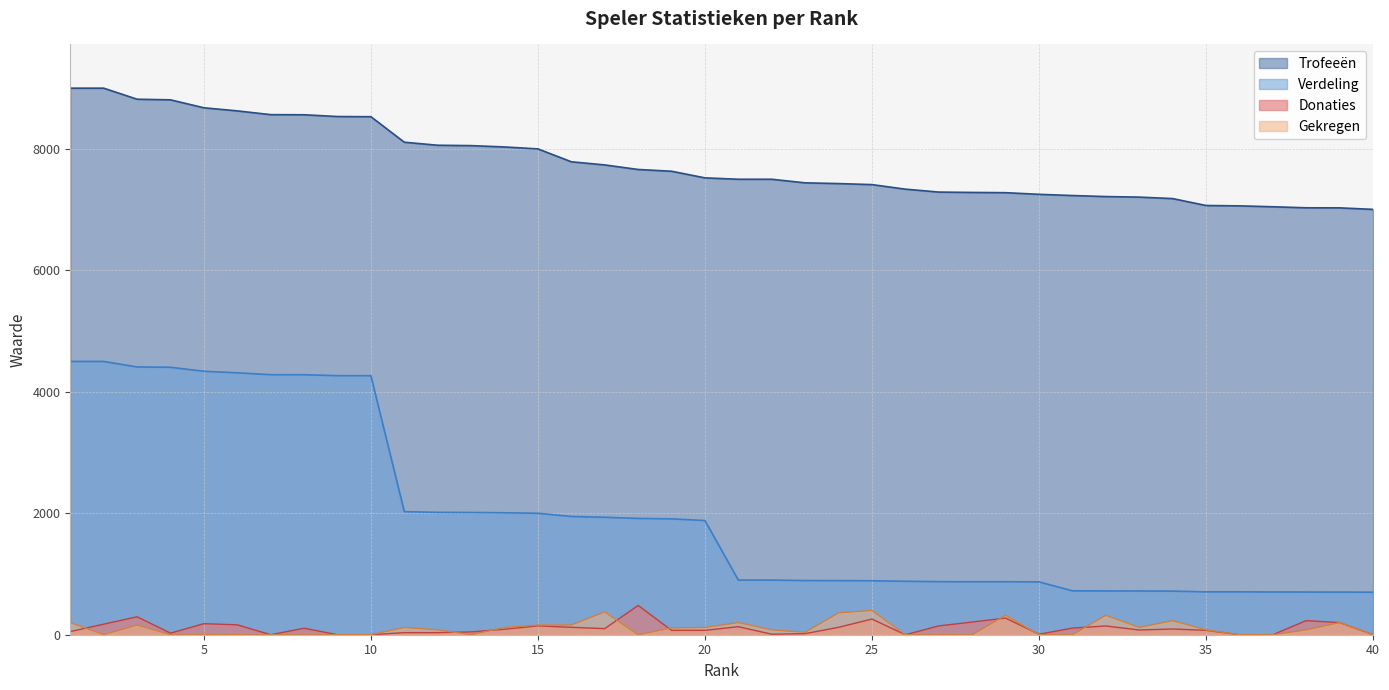

At which label does Trofeeën first exceed 7523?

1